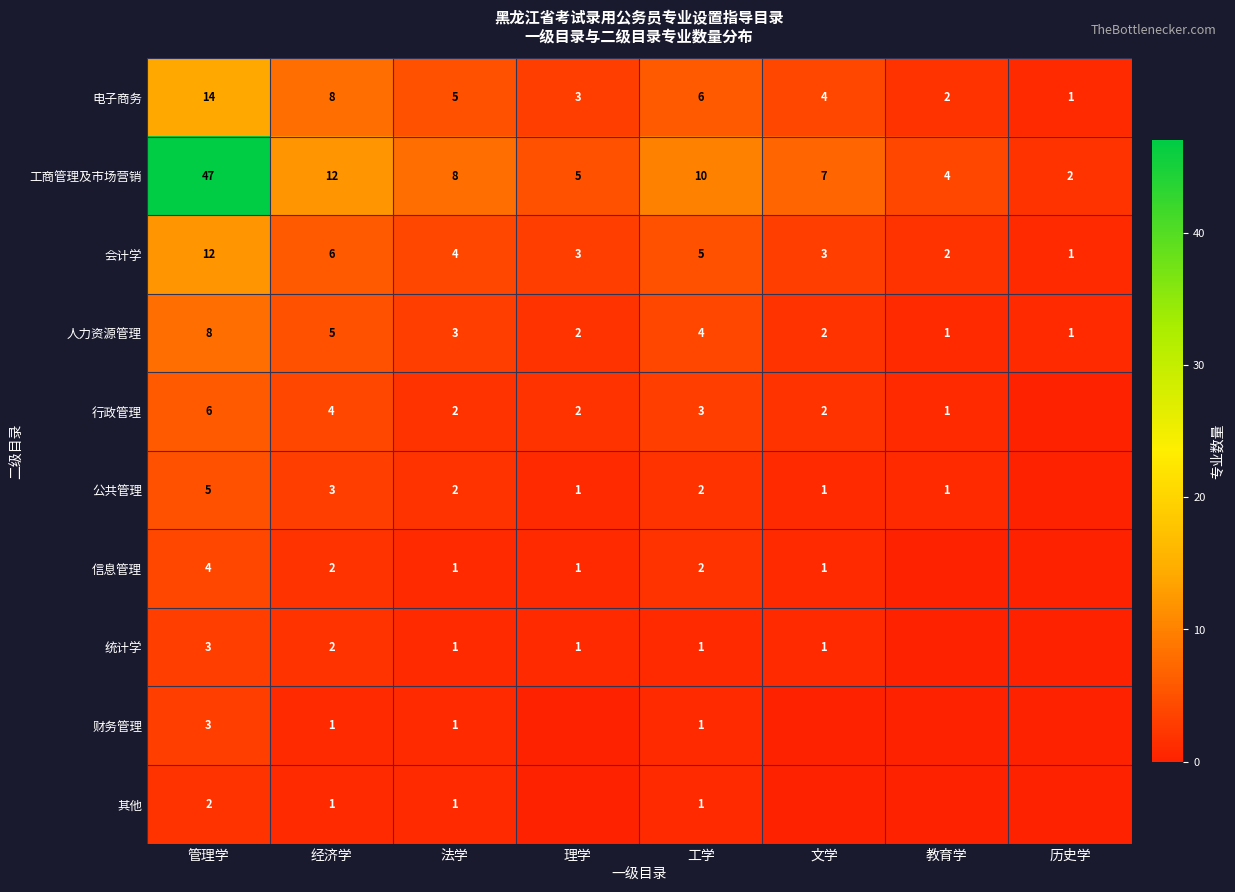

List the labels in order of 工商管理及市场营销 value, smallest first.

历史学, 教育学, 理学, 文学, 法学, 工学, 经济学, 管理学